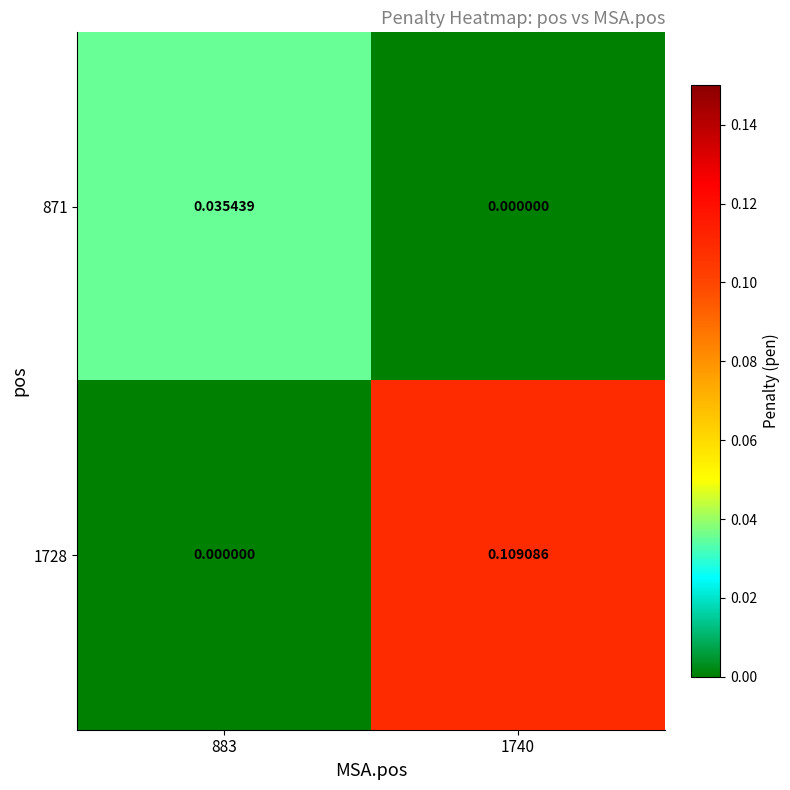

How many positive values does the 1728 series have?

1